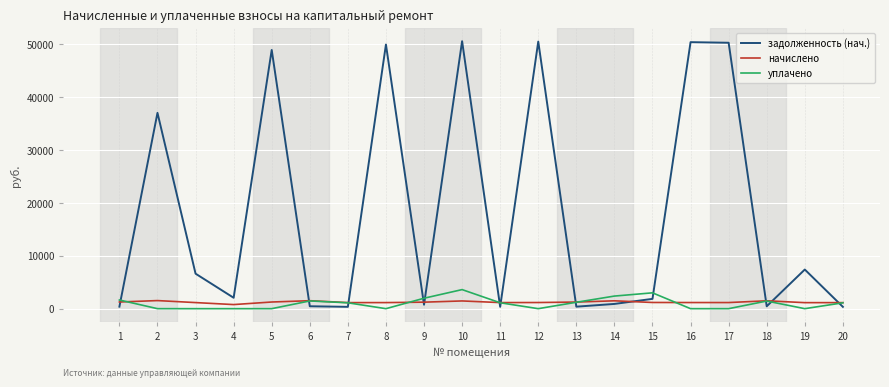

Which series has the largest total across all categories?

задолженность (нач.)